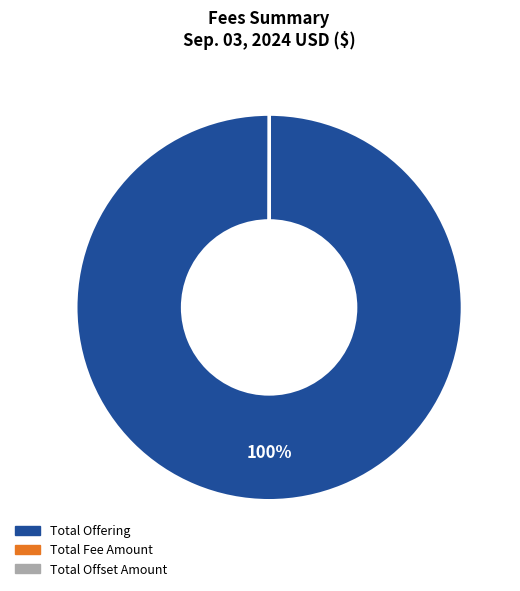

True or false: Total Offering accounts for 100% of the total.

True